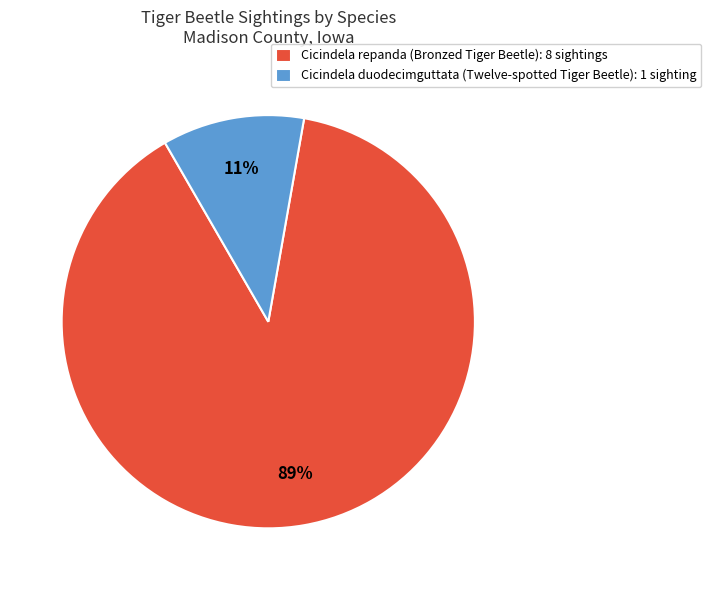

What is the largest slice in the pie chart?

Cicindela repanda (Bronzed Tiger Beetle)